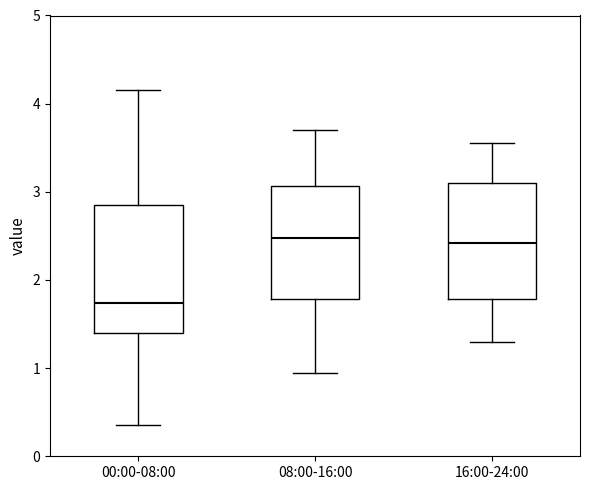

Which box is the tallest, from its lower edge to its upper edge?

00:00-08:00